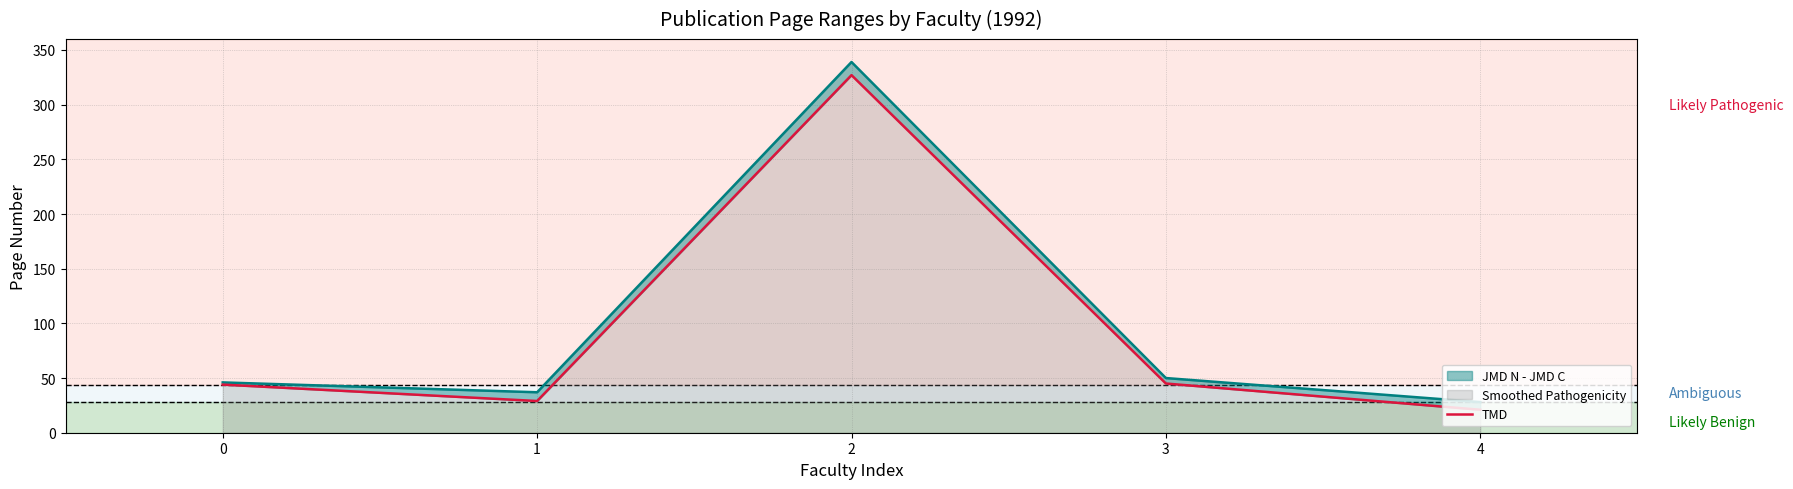

Reading left to right, list all the values displayed in this chart.

44	29	327	45	21